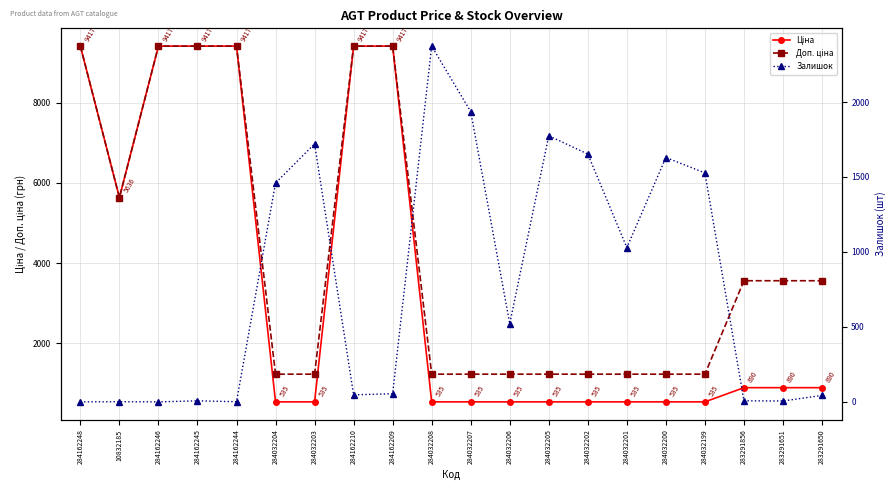

At how many categories does at least one series exceed 2507?

10